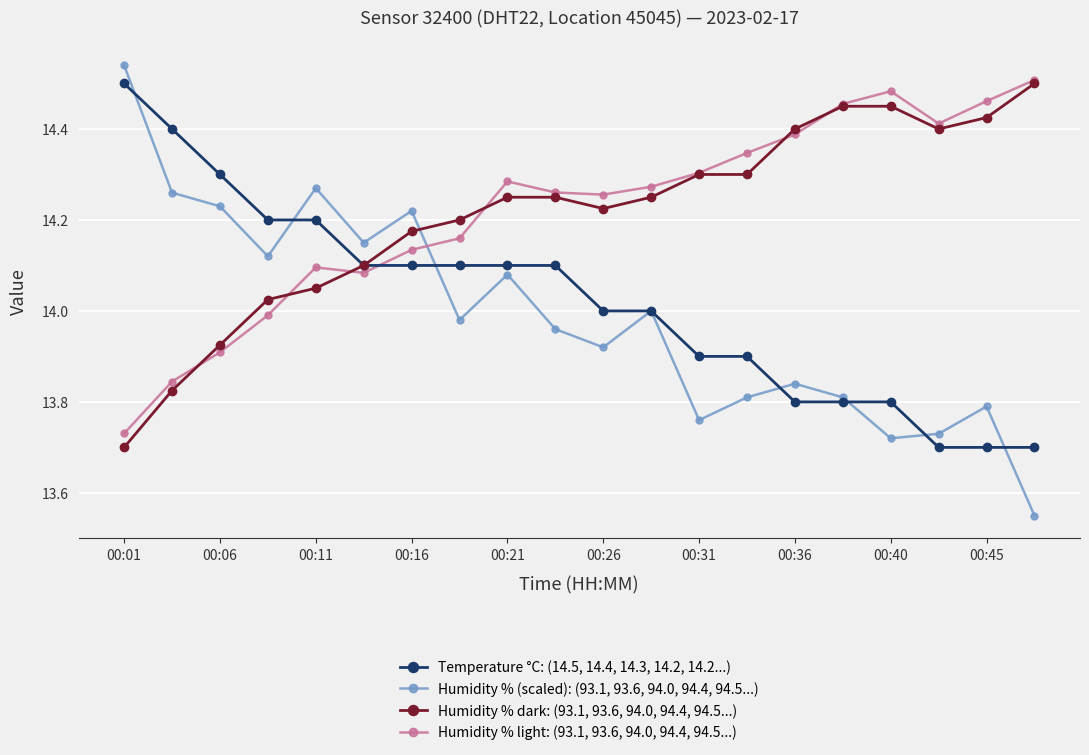

Which series has the largest range (max minus min)?

Humidity % (scaled): (93.1, 93.6, 94.0, 94.4, 94.5...)